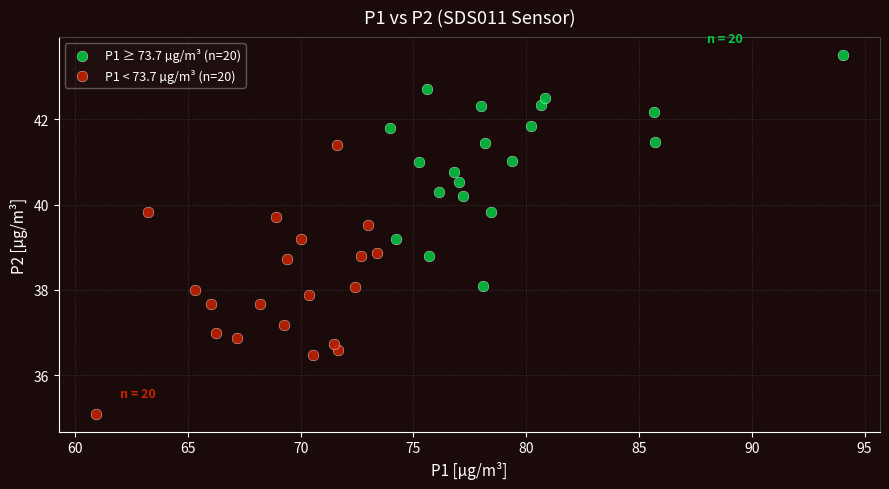

Which series has the widest spread of Y values?

P1 < 73.7 µg/m³ (n=20)